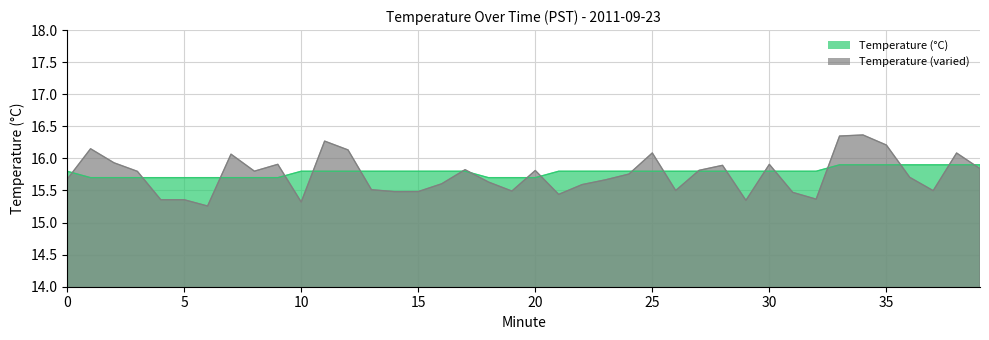

Reading left to right, what are all the values shown in this chart?

15.8	15.7	15.7	15.7	15.7	15.7	15.7	15.7	15.7	15.7	15.8	15.8	15.8	15.8	15.8	15.8	15.8	15.8	15.7	15.7	15.7	15.8	15.8	15.8	15.8	15.8	15.8	15.8	15.8	15.8	15.8	15.8	15.8	15.9	15.9	15.9	15.9	15.9	15.9	15.9